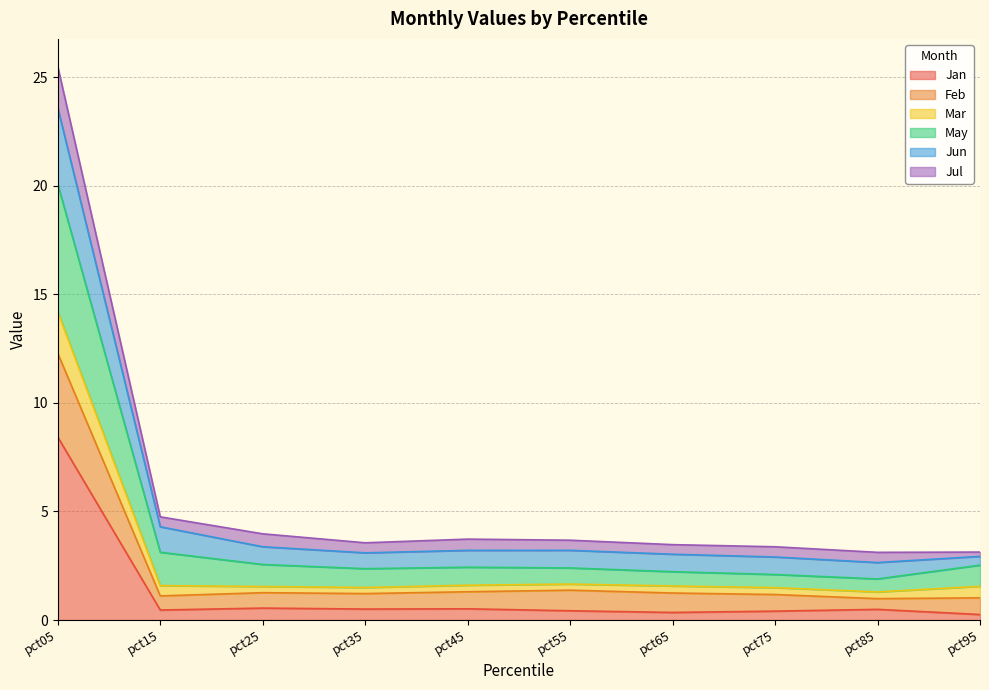

At which category is the sum across all series the highest?

pct05